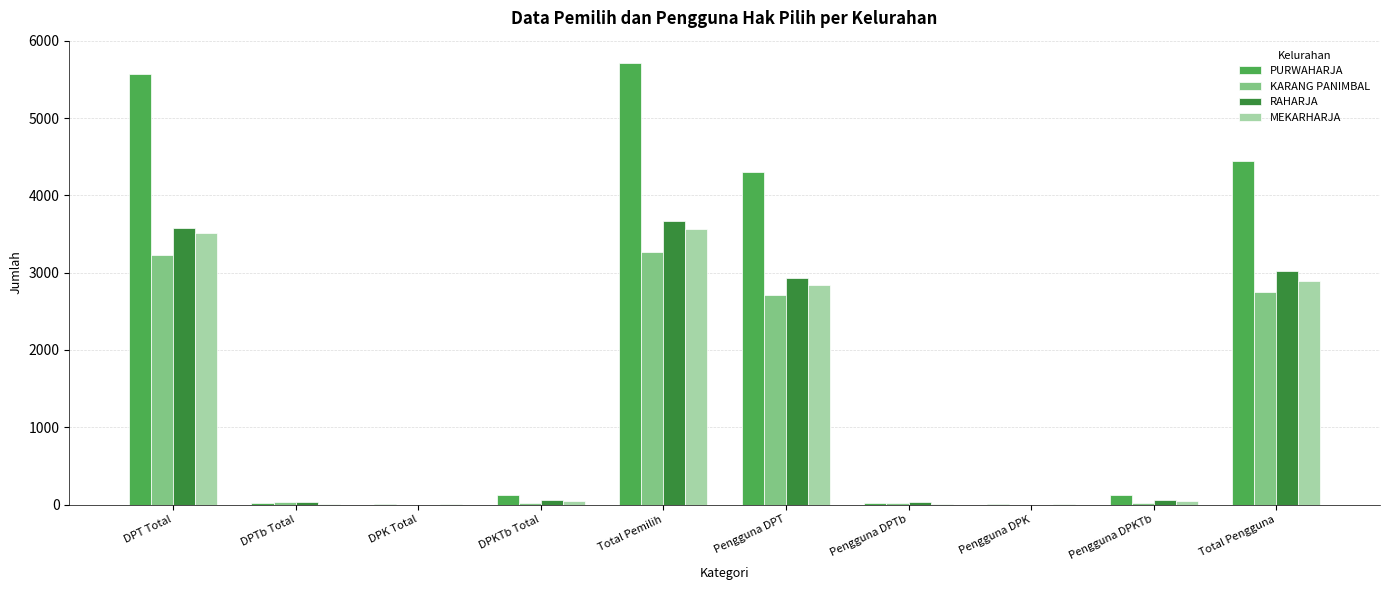

Where is MEKARHARJA nearest to the value 1782?

Pengguna DPT